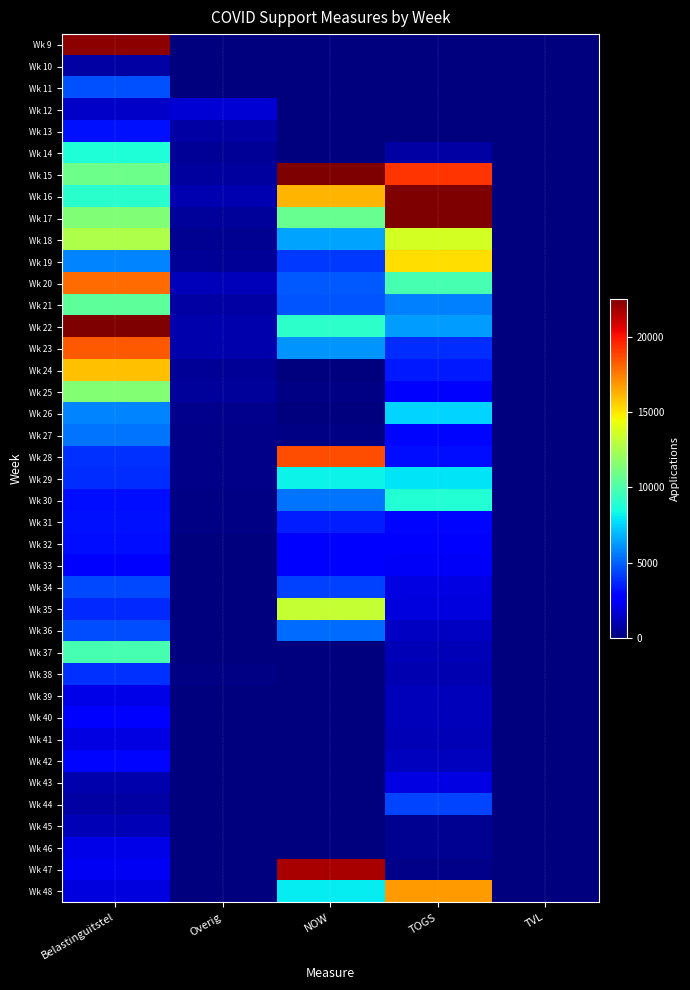

Reading left to right, list all the values displayed in this chart.

Wk 9: Belastinguitstel=22215	Overig=0	NOW=0	TOGS=0	TVL=0
Wk 10: Belastinguitstel=785	Overig=0	NOW=0	TOGS=0	TVL=0
Wk 11: Belastinguitstel=4645	Overig=0	NOW=0	TOGS=0	TVL=0
Wk 12: Belastinguitstel=1425	Overig=1675	NOW=0	TOGS=0	TVL=0
Wk 13: Belastinguitstel=3185	Overig=705	NOW=0	TOGS=0	TVL=0
Wk 14: Belastinguitstel=8745	Overig=470	NOW=0	TOGS=745	TVL=0
Wk 15: Belastinguitstel=10890	Overig=640	NOW=76960	TOGS=19250	TVL=0
Wk 16: Belastinguitstel=9045	Overig=1045	NOW=16155	TOGS=57825	TVL=0
Wk 17: Belastinguitstel=11430	Overig=575	NOW=10670	TOGS=61240	TVL=0
Wk 18: Belastinguitstel=12605	Overig=430	NOW=6450	TOGS=13735	TVL=0
Wk 19: Belastinguitstel=5770	Overig=455	NOW=4135	TOGS=15175	TVL=0
Wk 20: Belastinguitstel=17970	Overig=1180	NOW=4820	TOGS=9850	TVL=0
Wk 21: Belastinguitstel=10420	Overig=735	NOW=4680	TOGS=5670	TVL=0
Wk 22: Belastinguitstel=39035	Overig=960	NOW=9105	TOGS=6290	TVL=0
Wk 23: Belastinguitstel=18330	Overig=910	NOW=6120	TOGS=3845	TVL=0
Wk 24: Belastinguitstel=15925	Overig=485	NOW=45	TOGS=3385	TVL=0
Wk 25: Belastinguitstel=11535	Overig=605	NOW=120	TOGS=2600	TVL=0
Wk 26: Belastinguitstel=5790	Overig=280	NOW=50	TOGS=7510	TVL=0
Wk 27: Belastinguitstel=5460	Overig=225	NOW=135	TOGS=2995	TVL=0
Wk 28: Belastinguitstel=3925	Overig=220	NOW=18670	TOGS=3170	TVL=0
Wk 29: Belastinguitstel=3790	Overig=190	NOW=8275	TOGS=7895	TVL=0
Wk 30: Belastinguitstel=3125	Overig=170	NOW=5380	TOGS=8875	TVL=0
Wk 31: Belastinguitstel=3220	Overig=100	NOW=3510	TOGS=2960	TVL=0
Wk 32: Belastinguitstel=3165	Overig=70	NOW=2705	TOGS=2815	TVL=0
Wk 33: Belastinguitstel=2850	Overig=70	NOW=2560	TOGS=2460	TVL=0
Wk 34: Belastinguitstel=4410	Overig=75	NOW=4265	TOGS=1990	TVL=0
Wk 35: Belastinguitstel=3755	Overig=65	NOW=13215	TOGS=1905	TVL=0
Wk 36: Belastinguitstel=4530	Overig=70	NOW=5220	TOGS=1365	TVL=0
Wk 37: Belastinguitstel=9845	Overig=65	NOW=0	TOGS=1135	TVL=0
Wk 38: Belastinguitstel=3925	Overig=175	NOW=0	TOGS=1000	TVL=0
Wk 39: Belastinguitstel=2110	Overig=25	NOW=10	TOGS=1155	TVL=0
Wk 40: Belastinguitstel=2650	Overig=25	NOW=5	TOGS=1170	TVL=0
Wk 41: Belastinguitstel=2020	Overig=40	NOW=0	TOGS=1080	TVL=0
Wk 42: Belastinguitstel=2975	Overig=35	NOW=60	TOGS=1290	TVL=0
Wk 43: Belastinguitstel=955	Overig=25	NOW=25	TOGS=1965	TVL=0
Wk 44: Belastinguitstel=760	Overig=15	NOW=15	TOGS=4355	TVL=0
Wk 45: Belastinguitstel=1075	Overig=5	NOW=0	TOGS=405	TVL=0
Wk 46: Belastinguitstel=2035	Overig=20	NOW=0	TOGS=370	TVL=0
Wk 47: Belastinguitstel=2350	Overig=15	NOW=21685	TOGS=205	TVL=0
Wk 48: Belastinguitstel=1860	Overig=15	NOW=8055	TOGS=16800	TVL=0